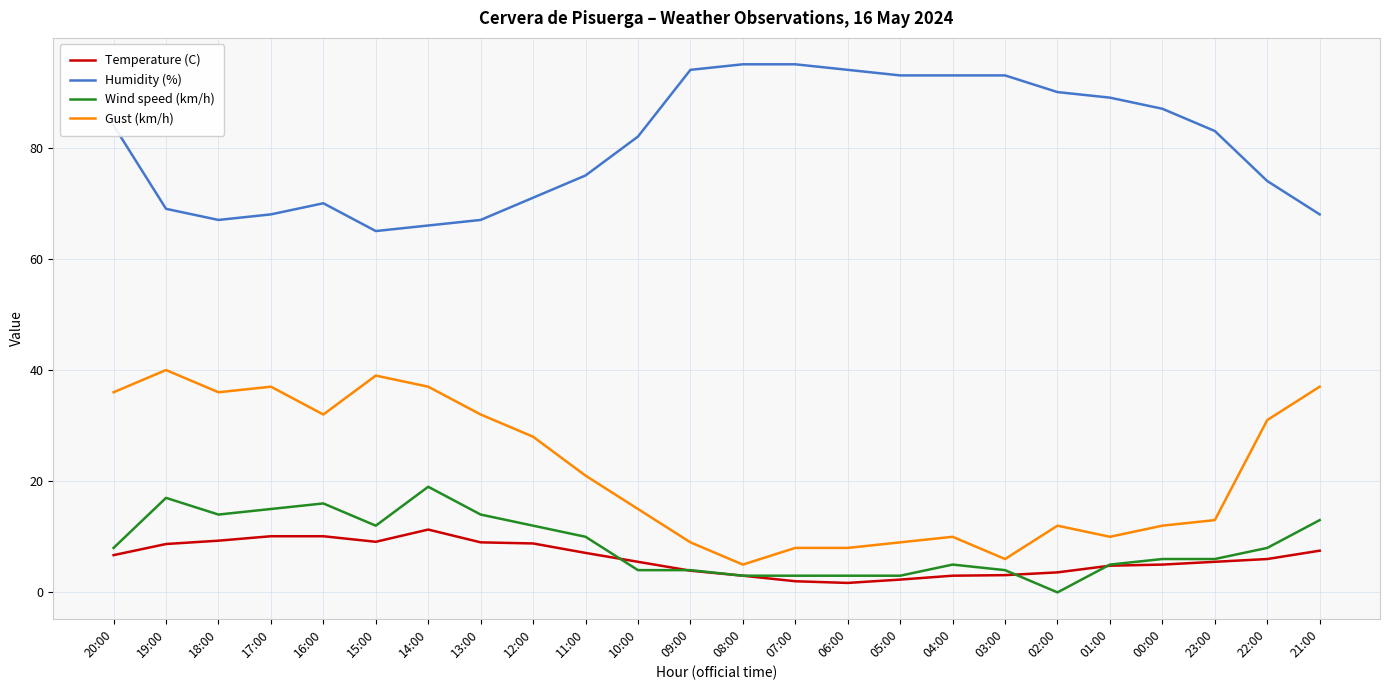

Is the value of Temperature (C) at 17:00 greater than the value of Gust (km/h) at 12:00?

No